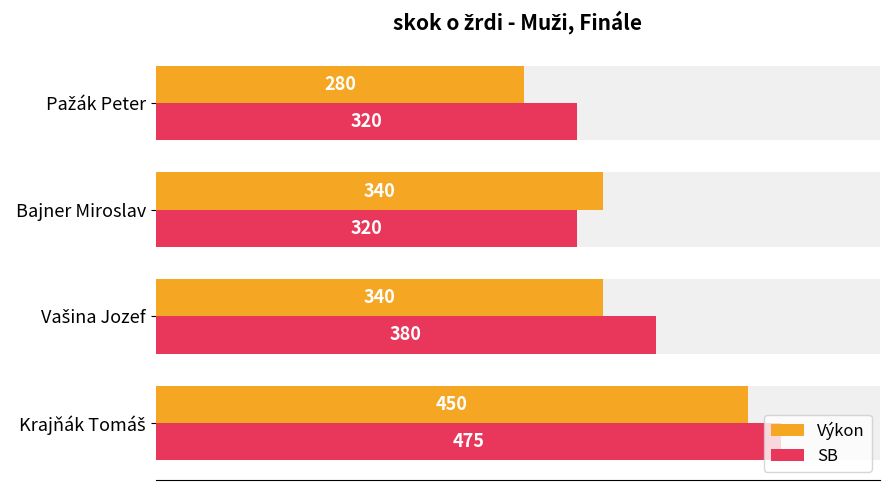

Which series has the largest total across all categories?

SB